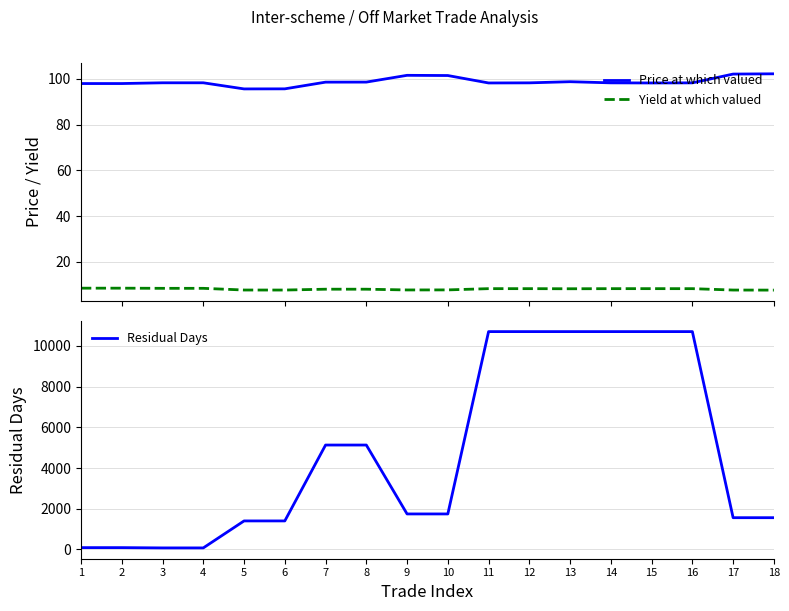

Which series changed the most between 7 and 17?

Residual Days